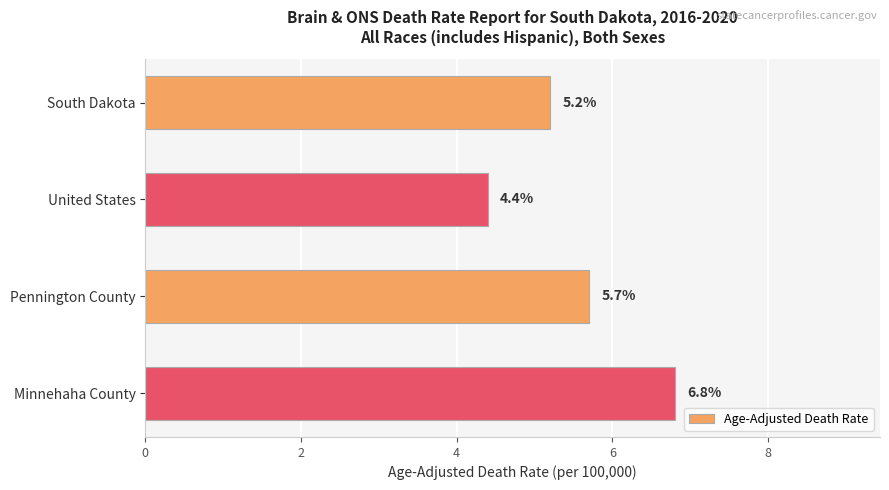

Count the number of data series in this chart.

1